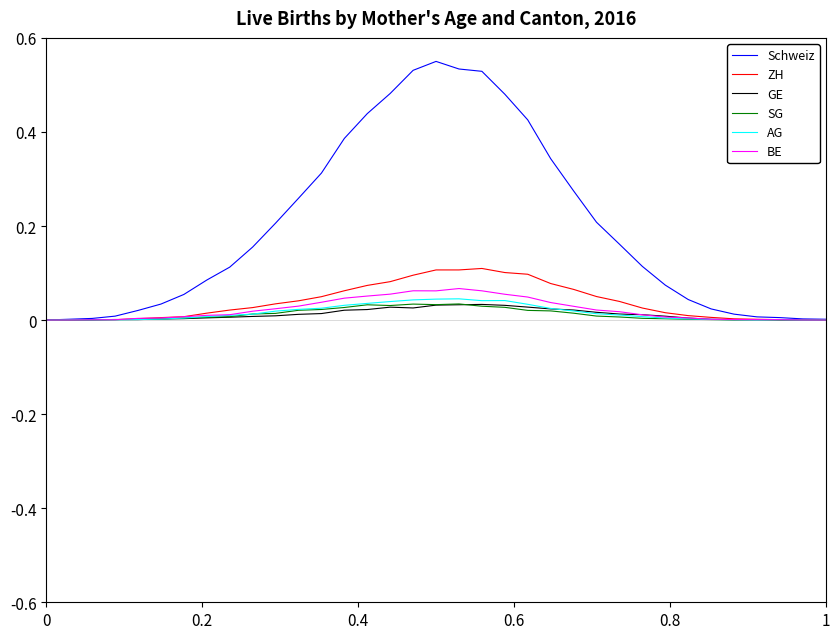

Which series has the largest range (max minus min)?

Schweiz